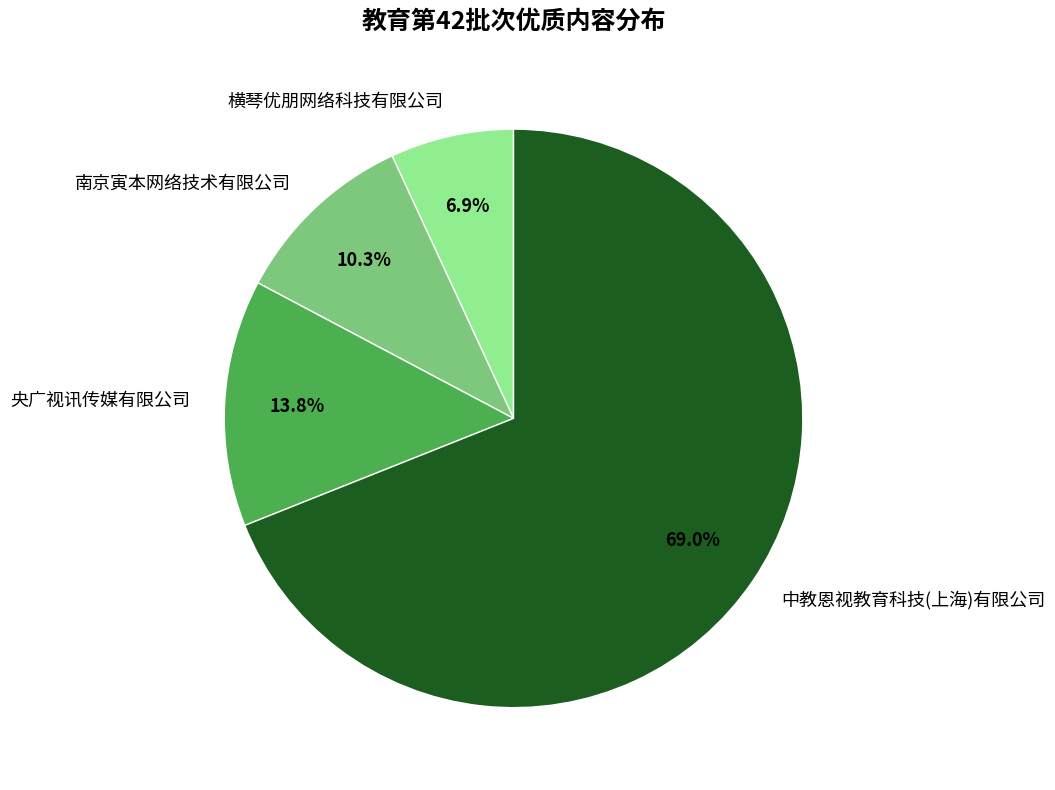

The 横琴优朋网络科技有限公司 slice represents 7% of the pie. True or false?

True